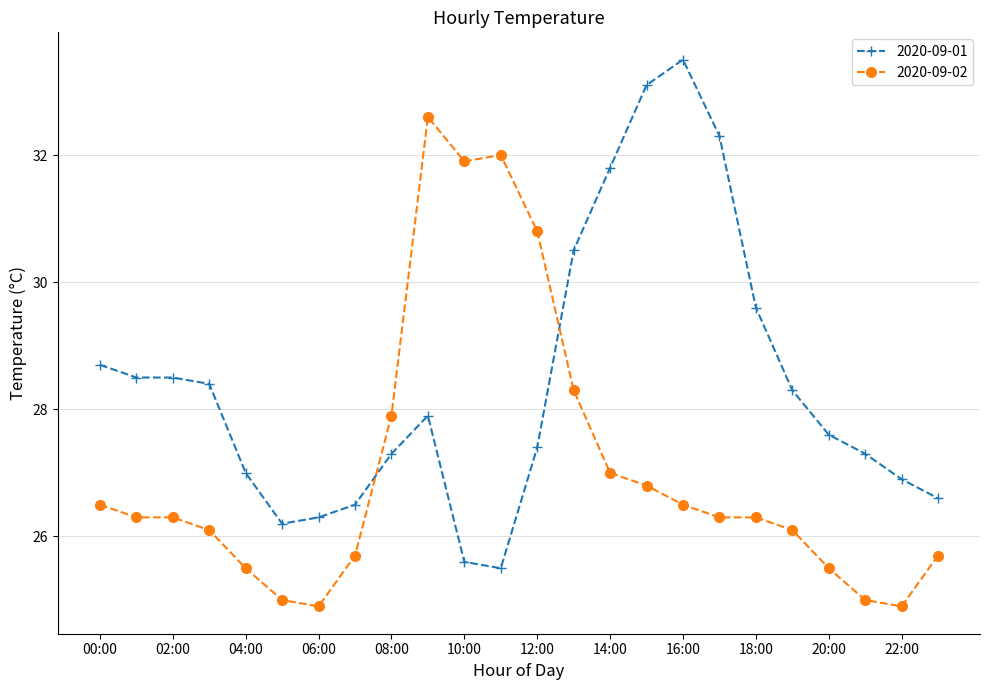

Rank the series by their maximum value, from lowest to highest.

2020-09-02, 2020-09-01